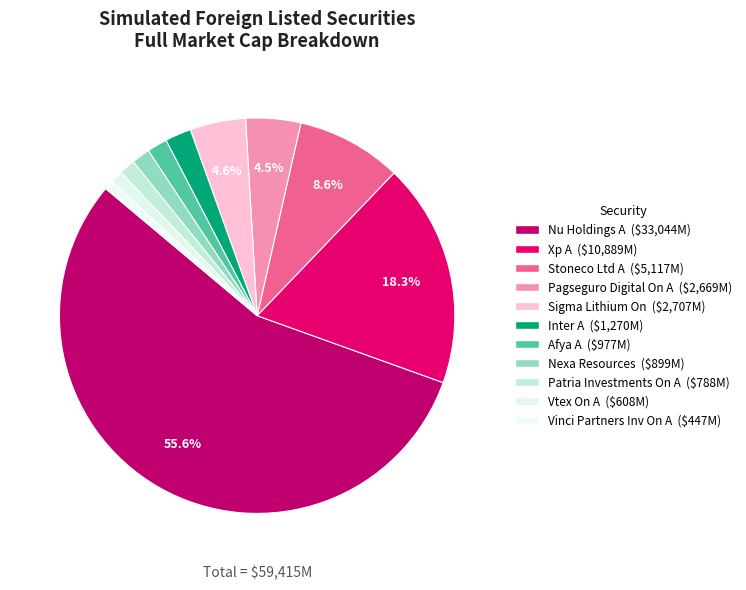

To the nearest percent, what percentage of the pie is Sigma Lithium On?

5%